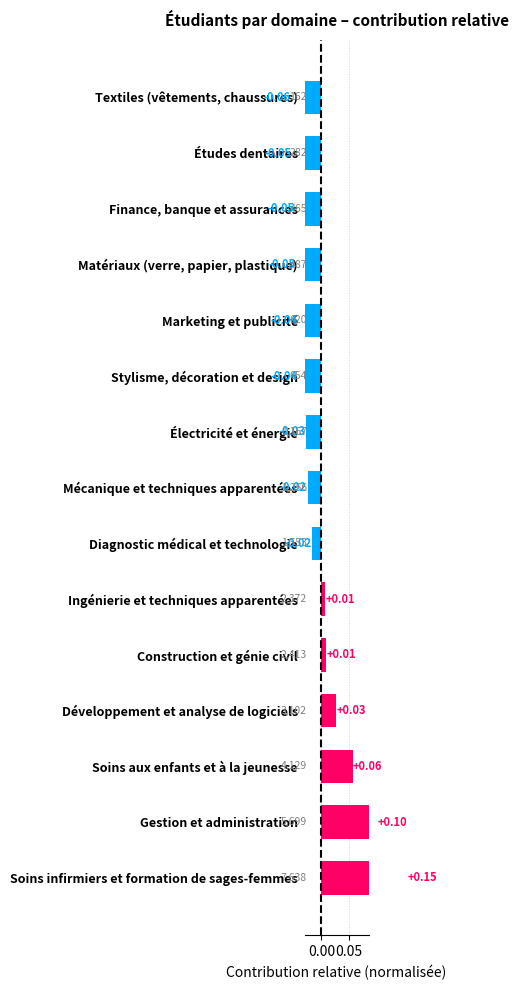

What is the minimum value shown in the chart?

-0.1